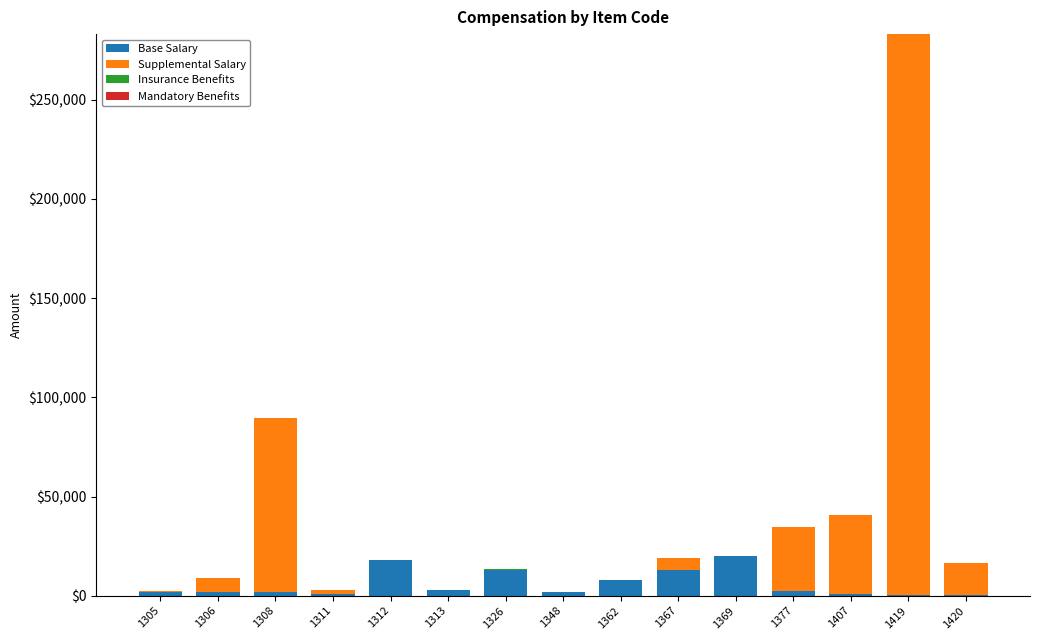

What is the difference between the Base Salary values at 1305 and 1369?

18161